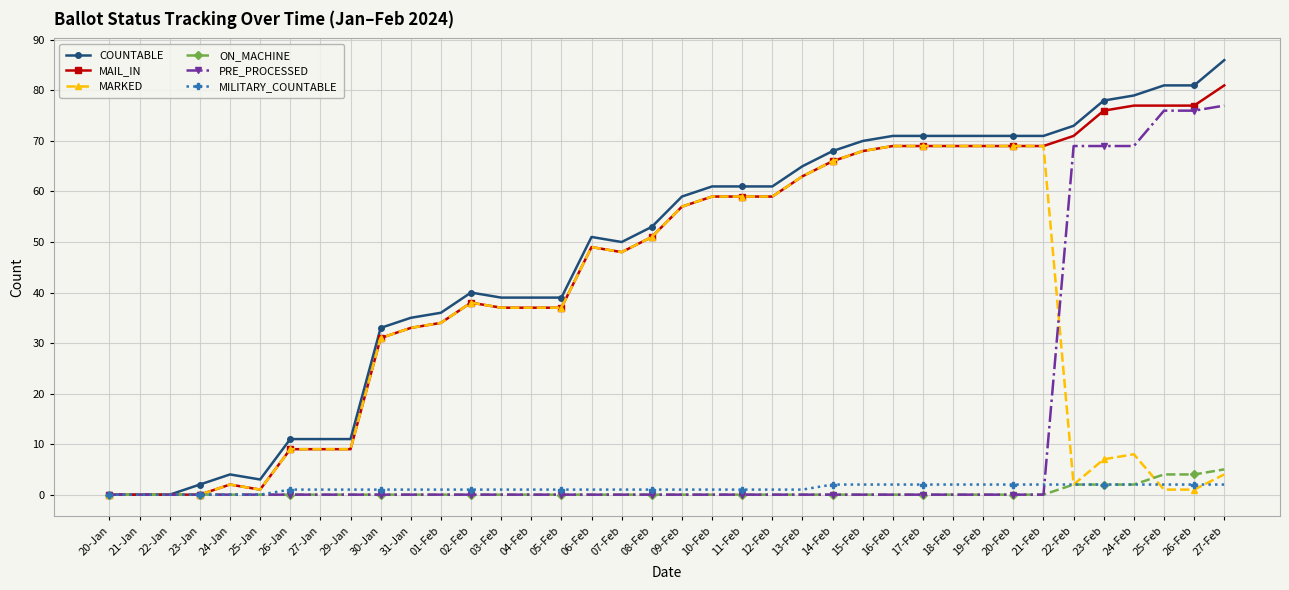

What is the difference between the COUNTABLE values at 04-Feb and 29-Jan?

28